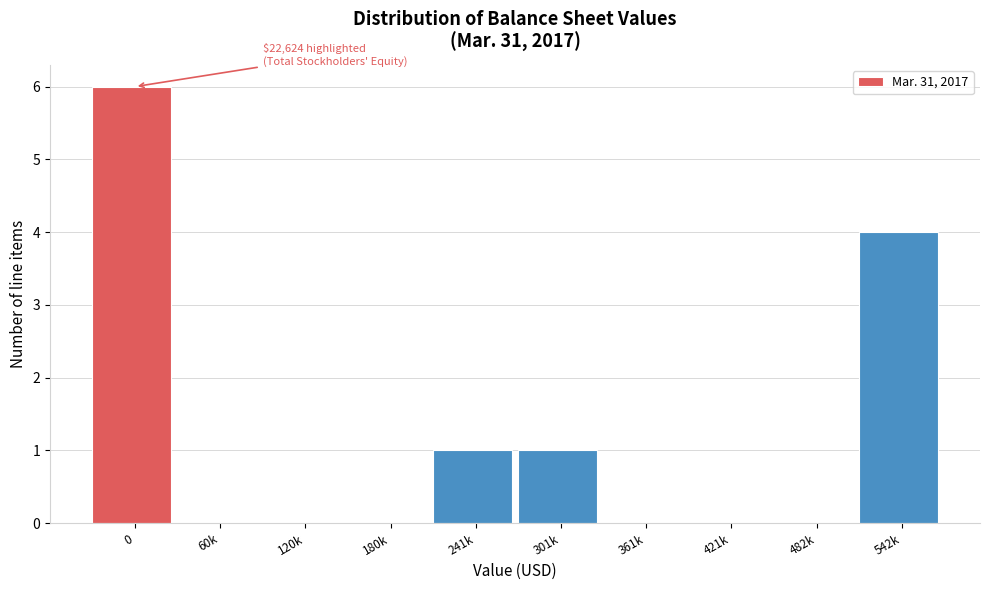

Reading right to left, extract all data points from this chart.

542k=4	482k=0	421k=0	361k=0	301k=1	241k=1	180k=0	120k=0	60k=0	0=6